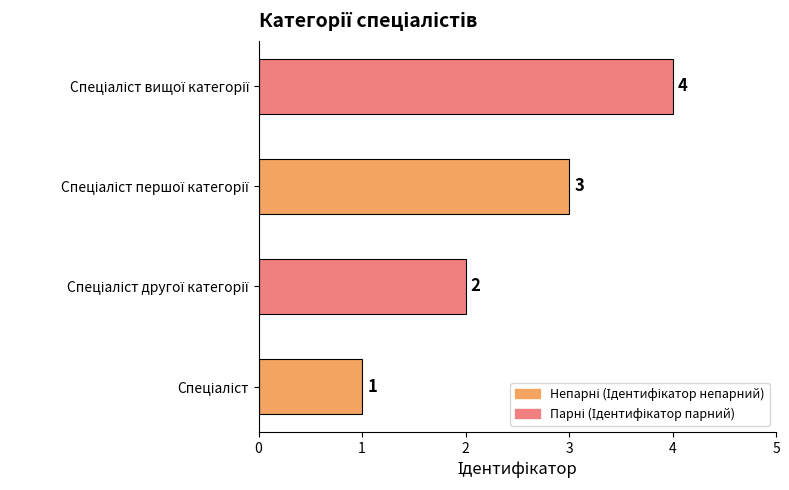

What is the sum of all values?

10